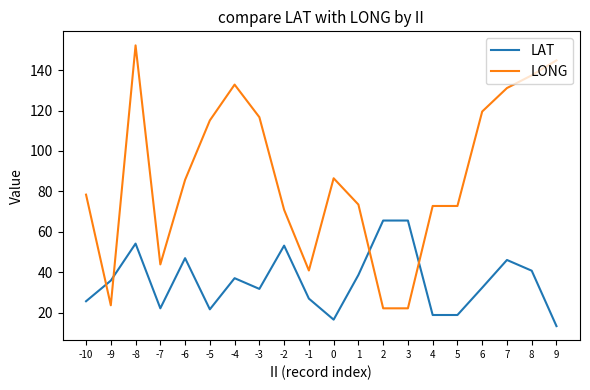

What is the average value of the LONG series?

87.2